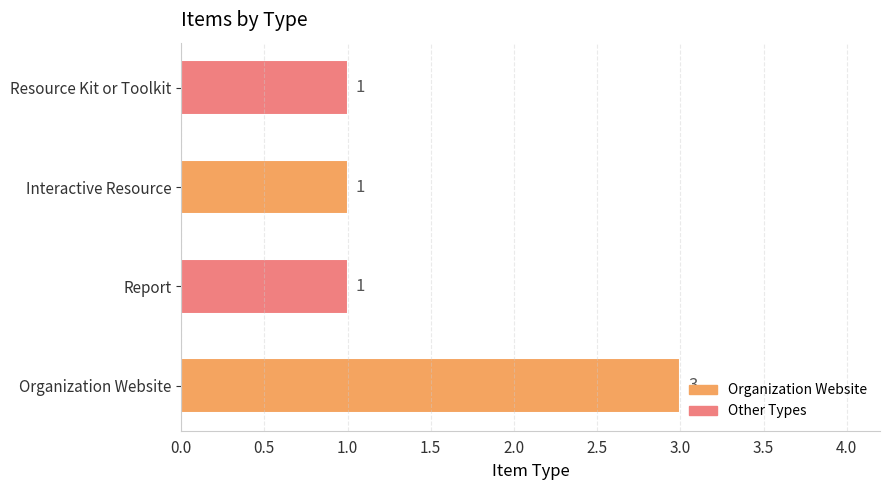

Approximately how many times larger is the value at Report compared to Organization Website?

0.3